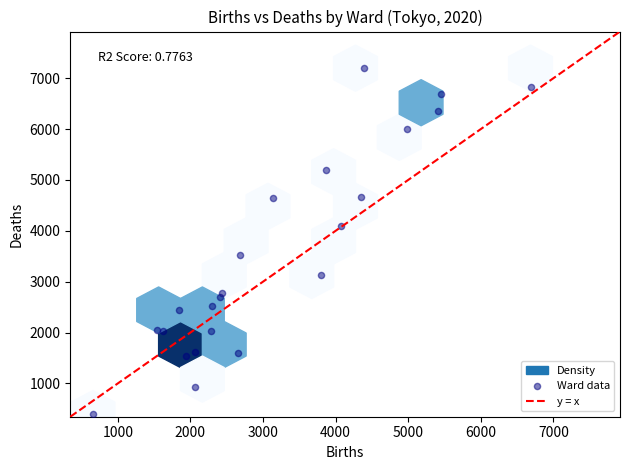

What is the range of X values (max minus min)?

6026